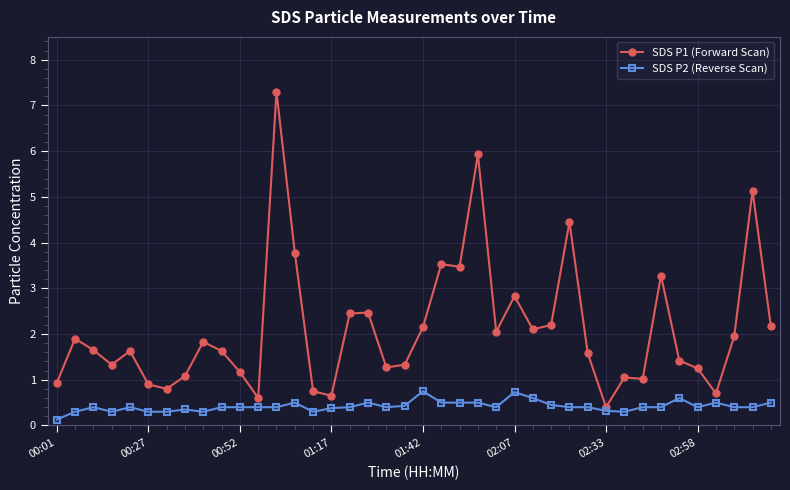

Is this an area chart (filled region under the line)?

No